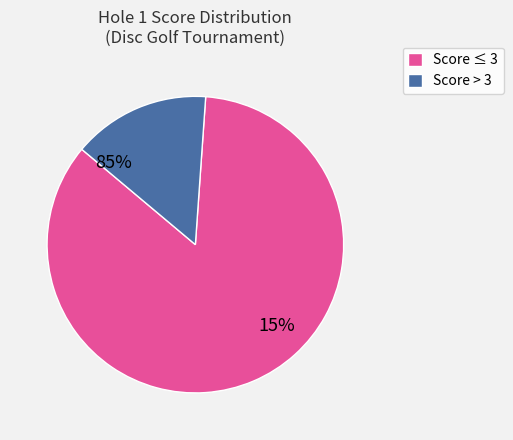

Is it true that 8 is 13% of the pie?

False